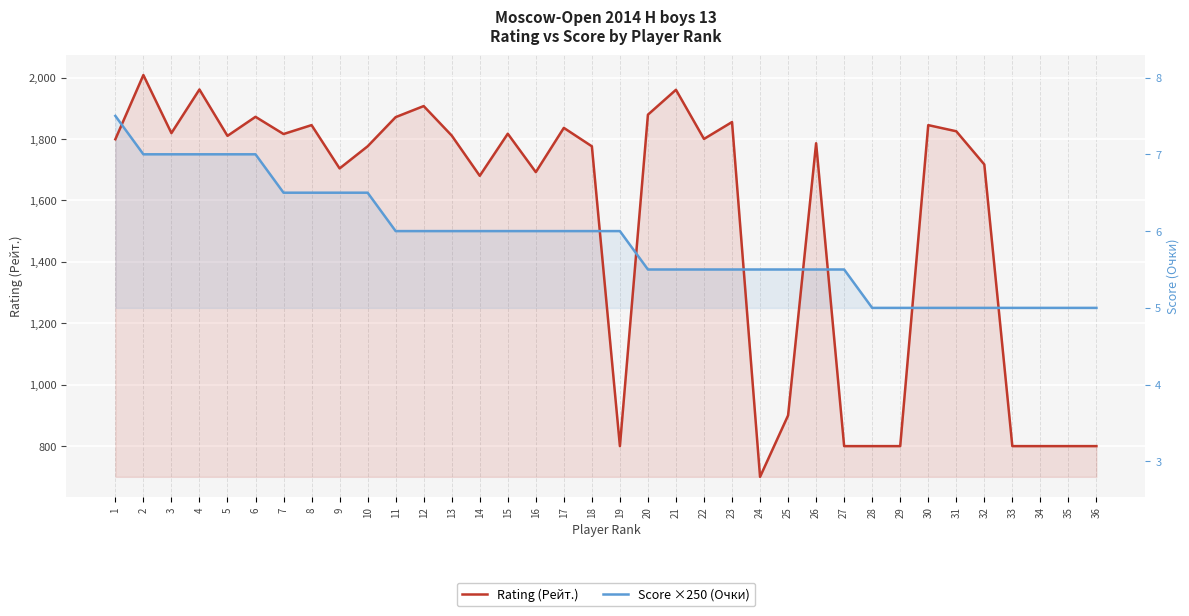

What are all the series names shown in the legend?

Rating (Рейт.), Score ×250 (Очки)